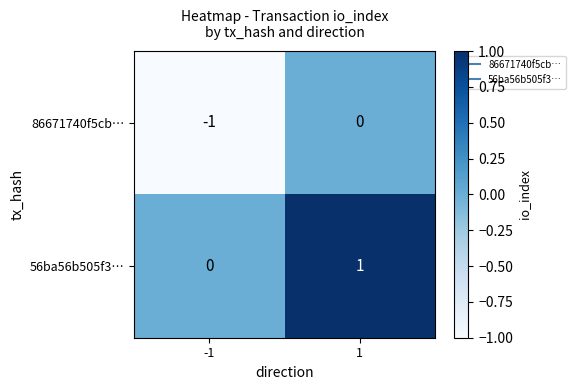

Is the value of 86671740f5cb… at -1 greater than the value of 56ba56b505f3… at 1?

No